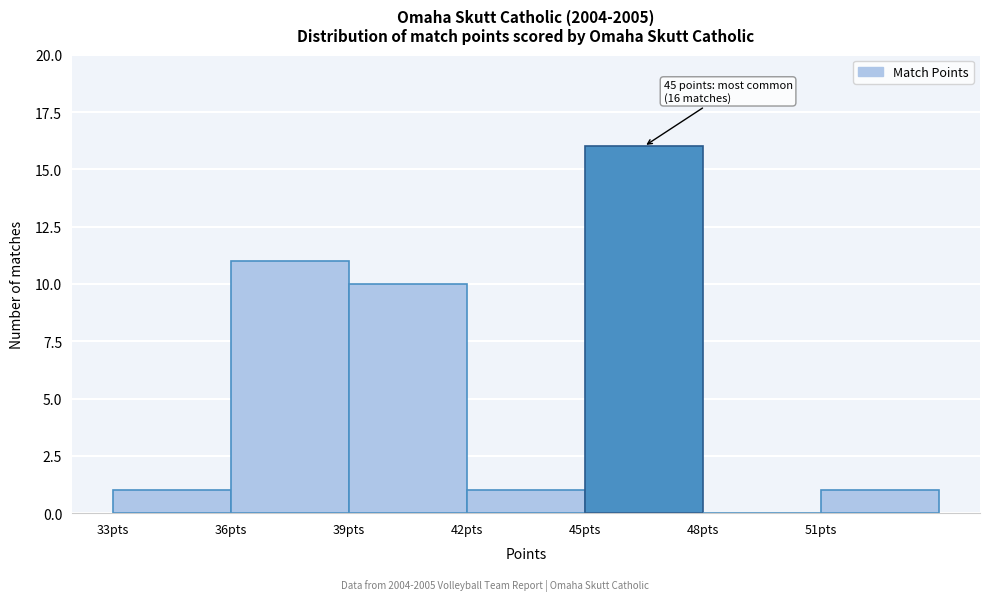

Which range on the x-axis has the tallest bar?

45 to 48